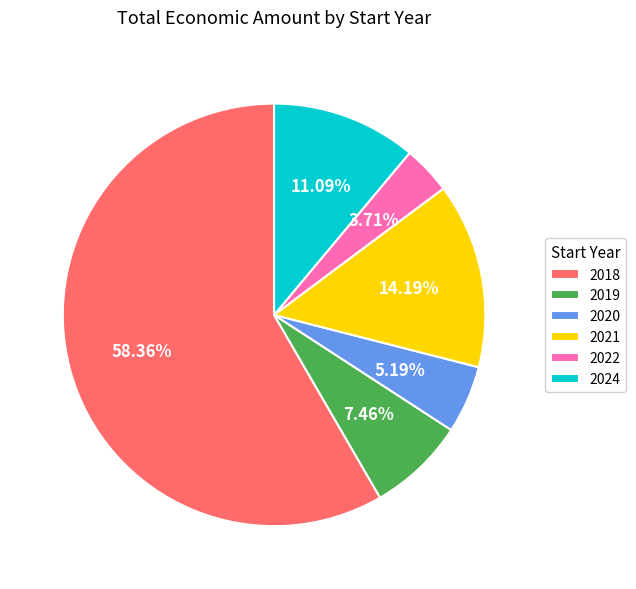

How many slices are in this pie chart?

6